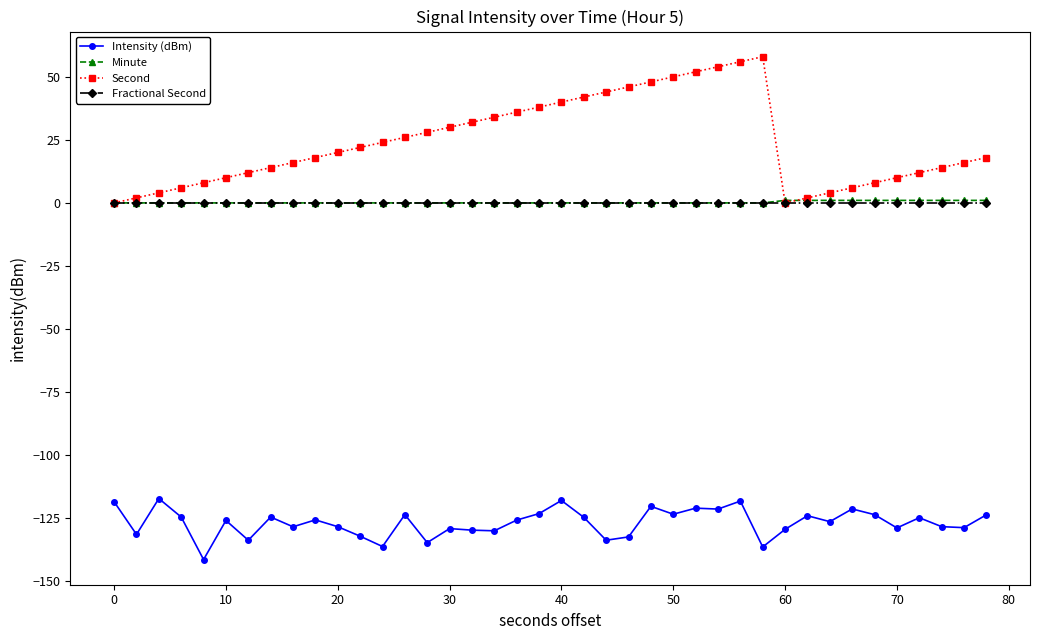

True or false: Intensity (dBm) and Second cross at least once.

False